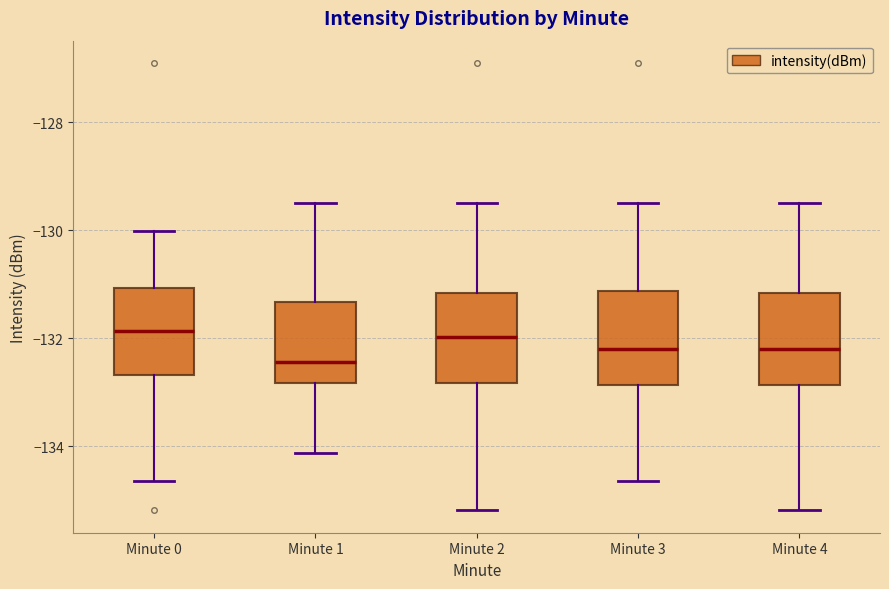

Which box has the lowest median line?

Minute 1